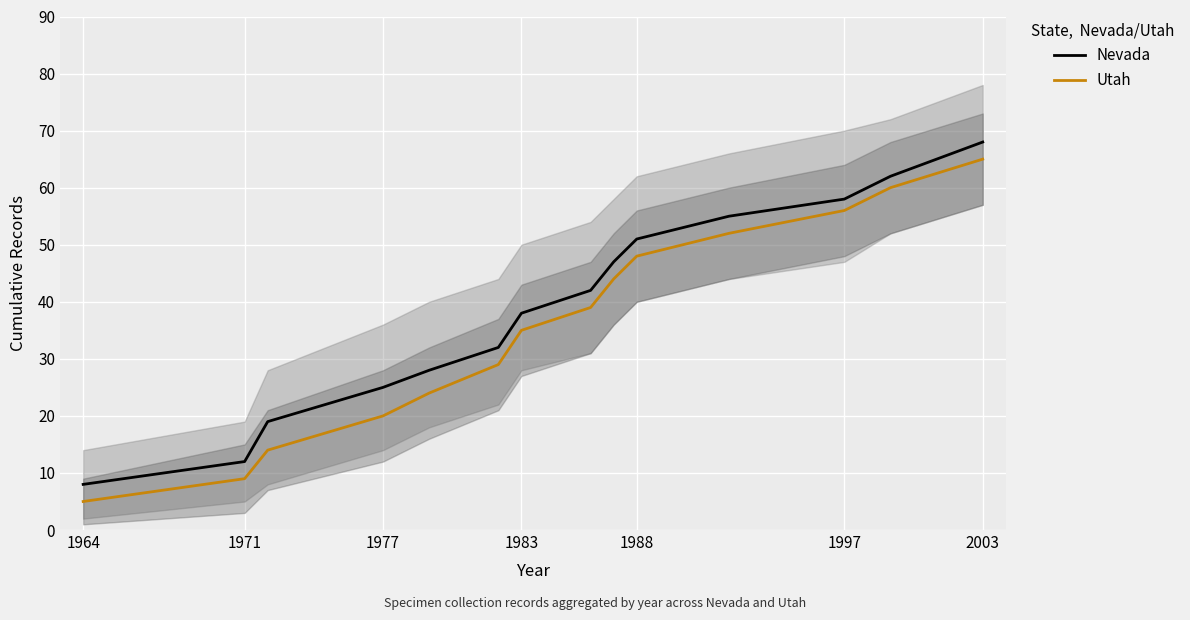

What are all the series names shown in the legend?

Nevada, Utah